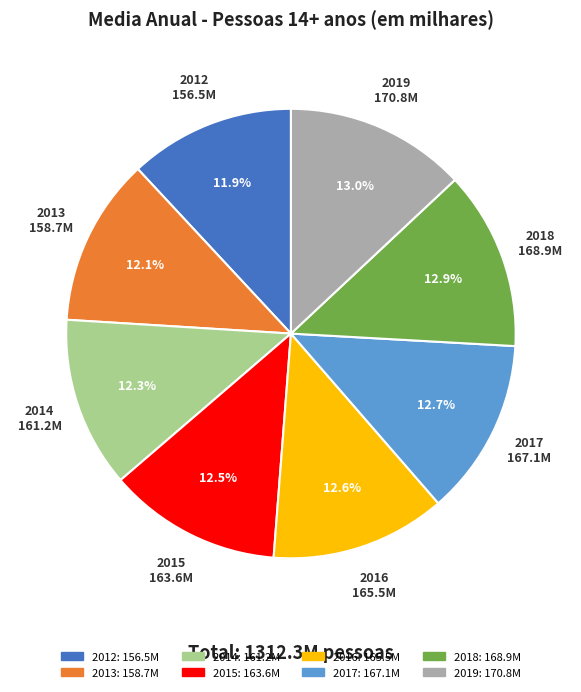

Is there a majority slice in this chart?

No